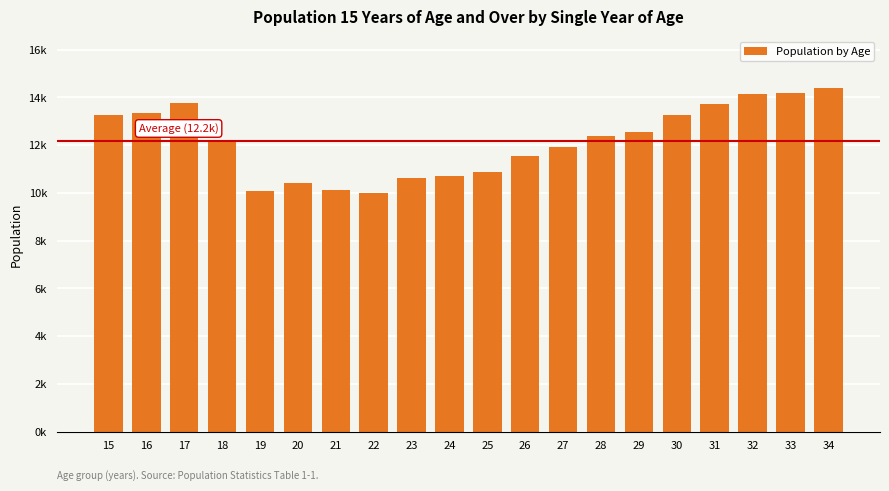

What is the value of the 6th bar from the left?

10415